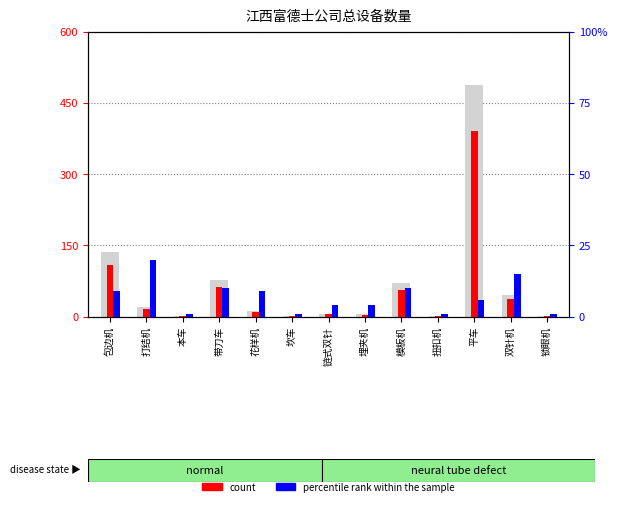

How many categories are shown in the chart?

13